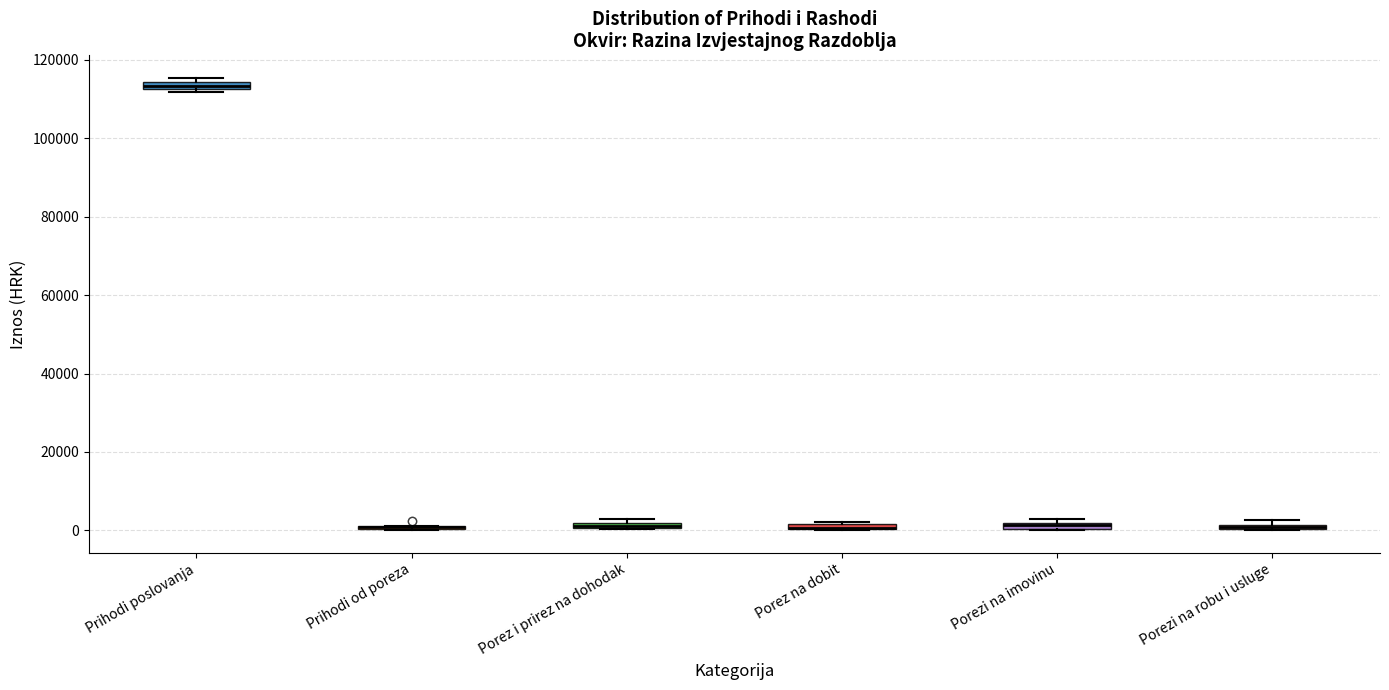

Where is the upper edge of the box for Prihodi poslovanja on the y-axis? The values are not printed on the chart, so give them approximately, as read against the axis.

114000